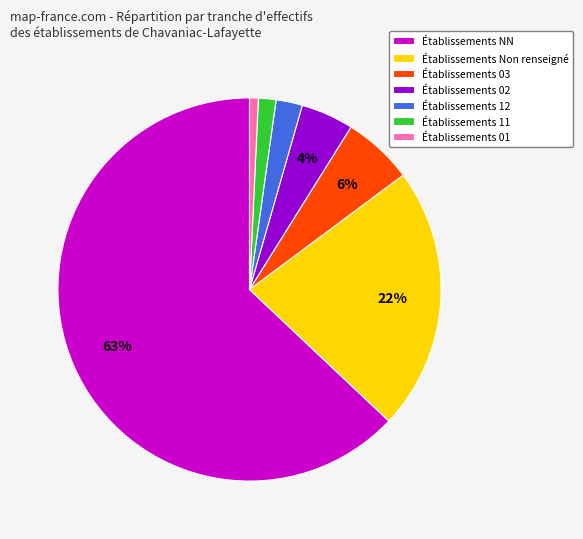

What is the largest slice in the pie chart?

Établissements NN